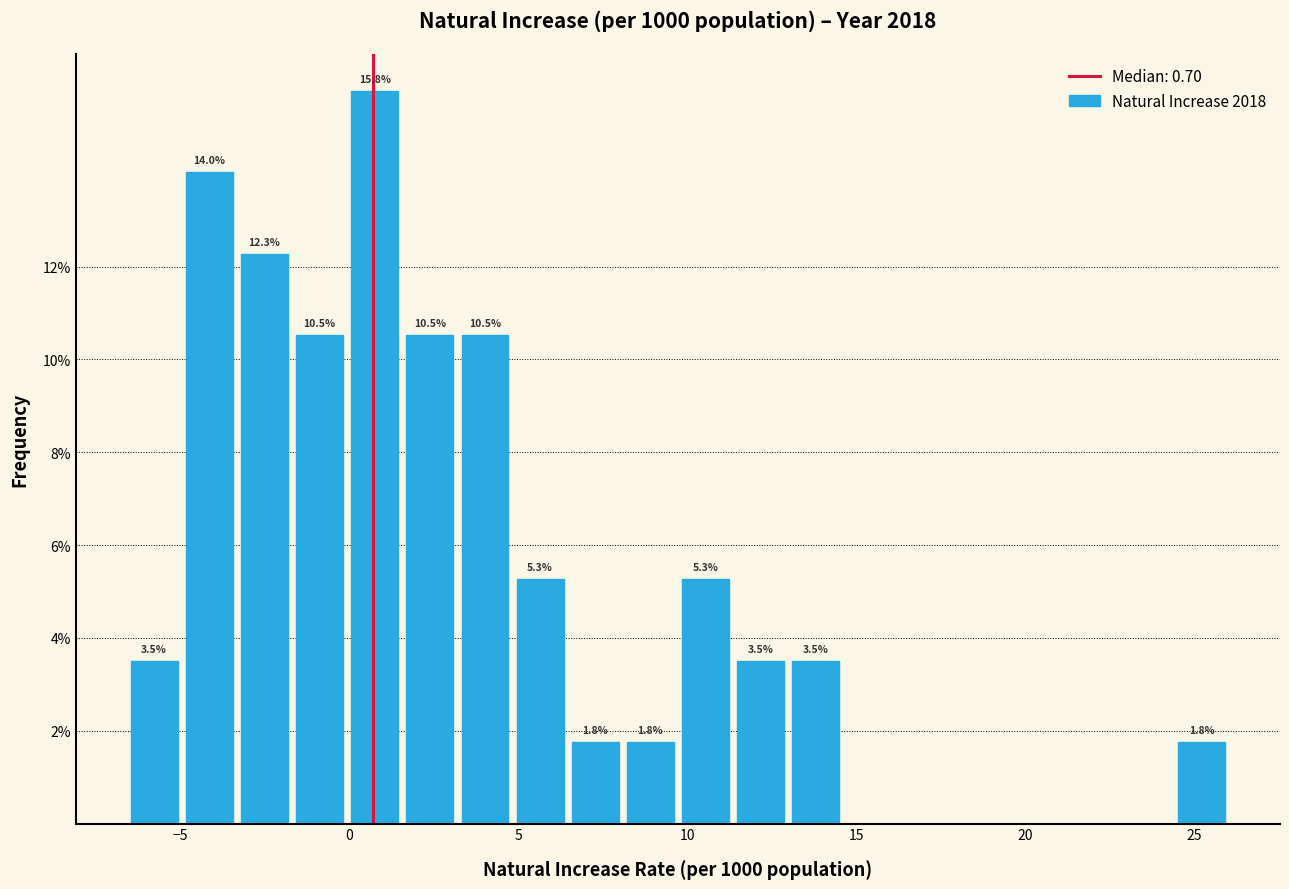

Around what value on the x-axis is the tallest bar? Give the approximate position of its centre, as read against the axis.

0.5